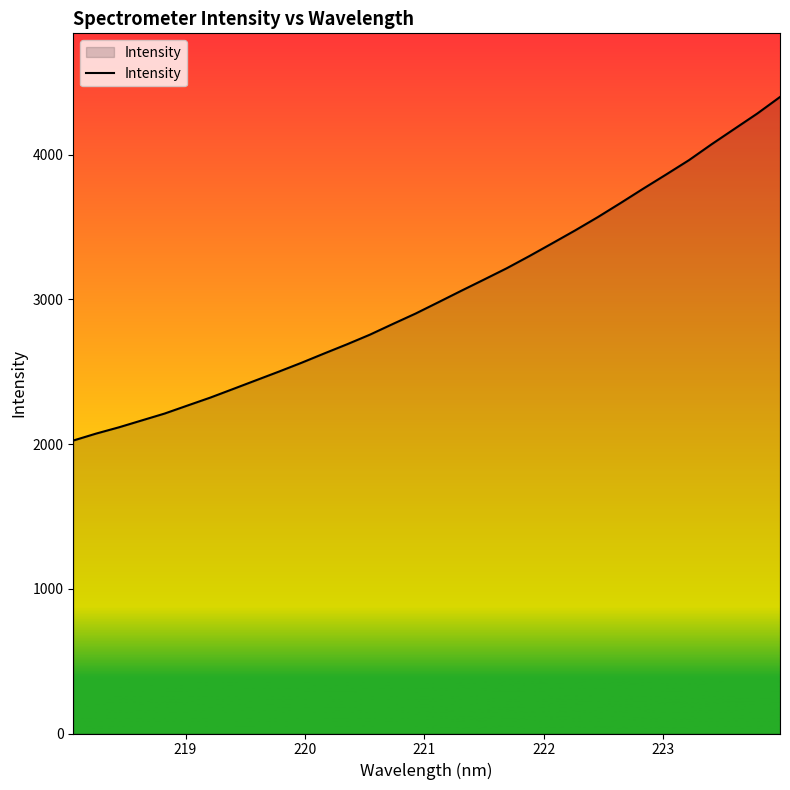

What is the greatest value displayed?

4399.1